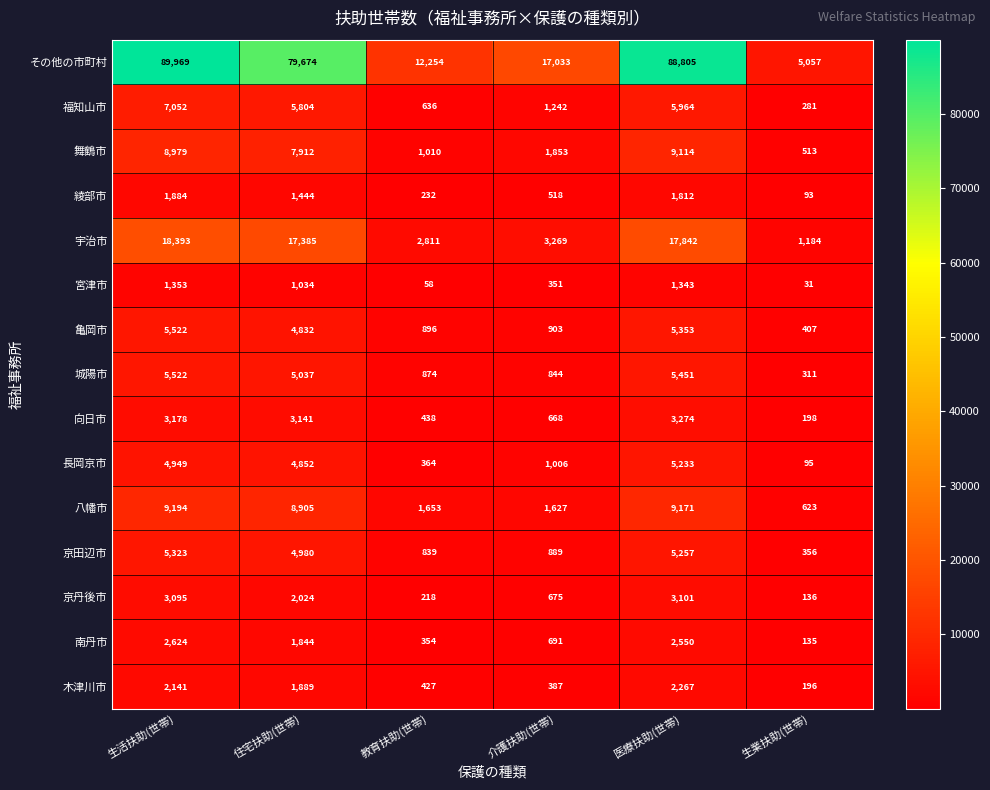

Which series has the widest spread of values?

その他の市町村